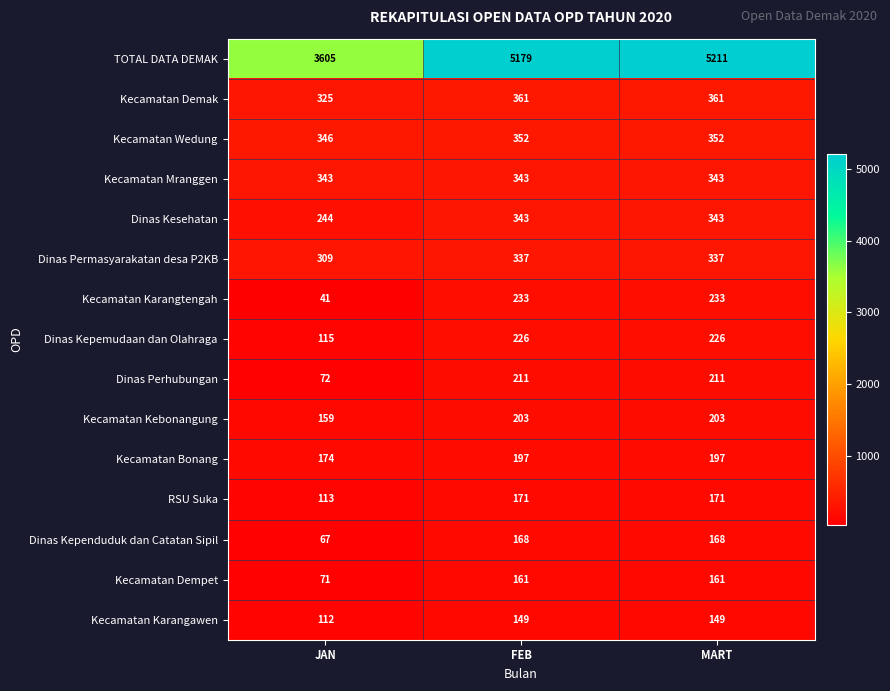

What is the spread (max minus min) of values at JAN?

3564